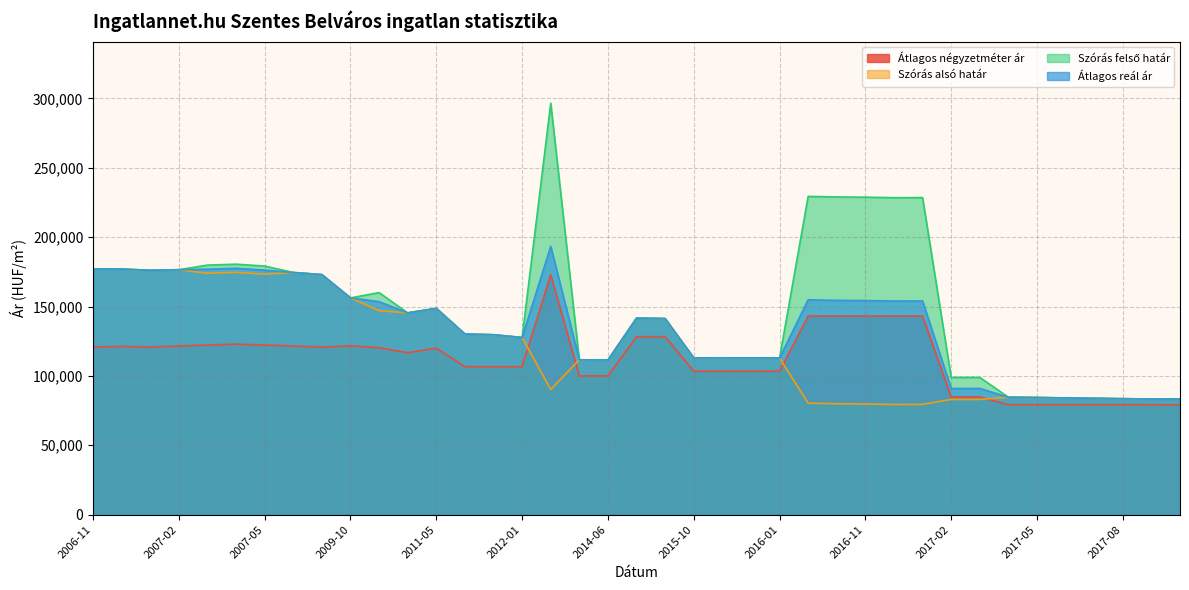

Between 2017-02 and 2016-11, which is larger?

2016-11